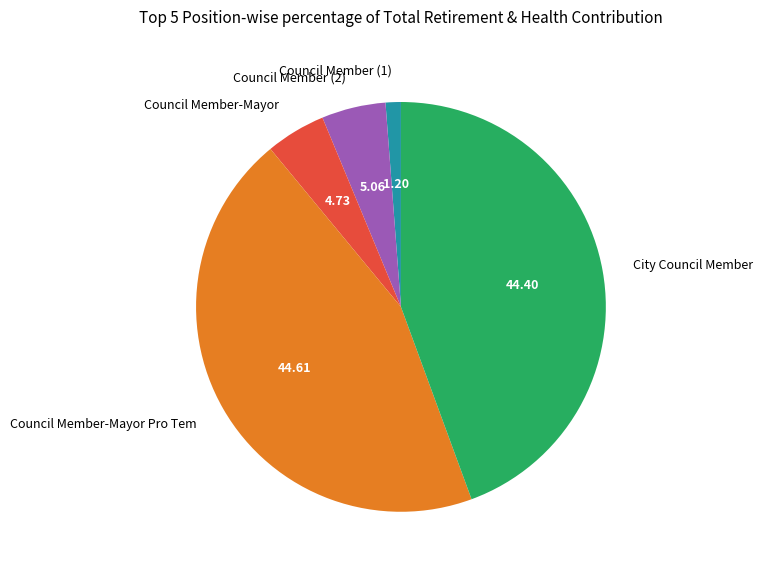

Is there a majority slice in this chart?

No